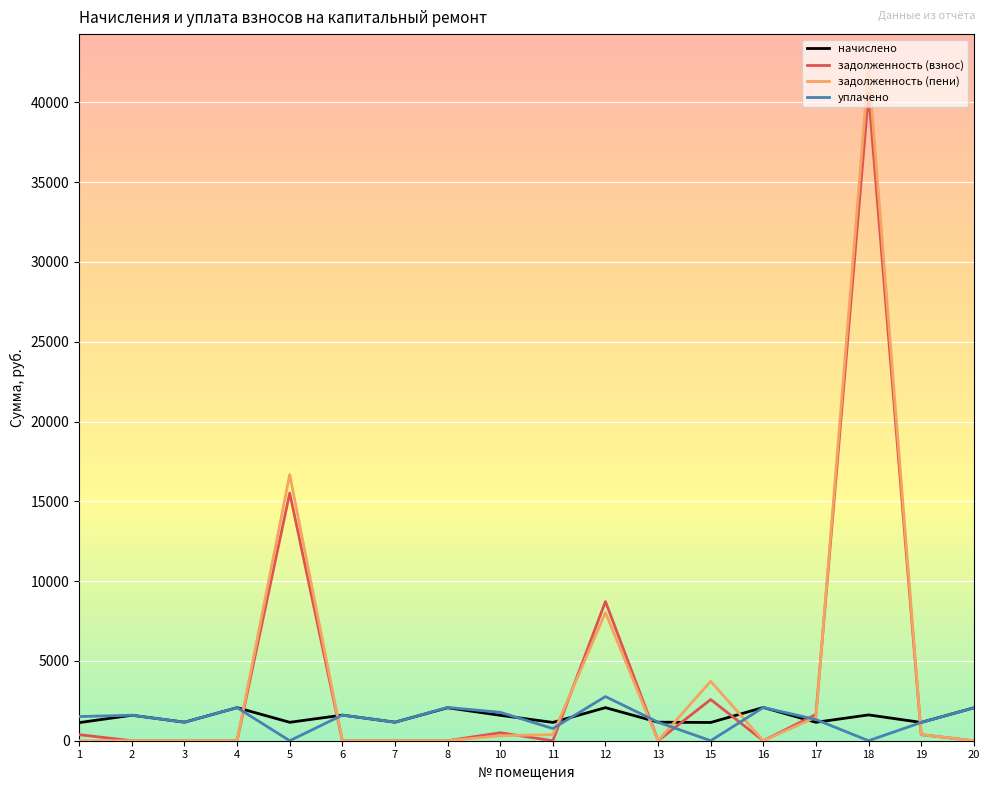

What is the maximum value shown in the chart?

42169.1